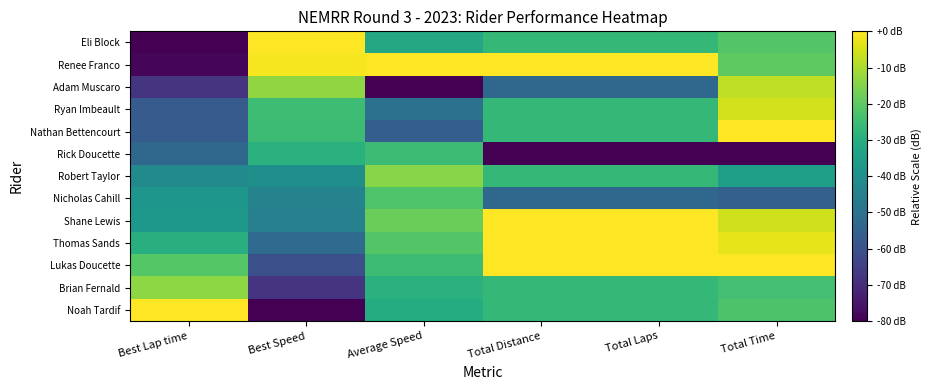

What is the difference between the highest and lowest values at Best Speed?

80.0